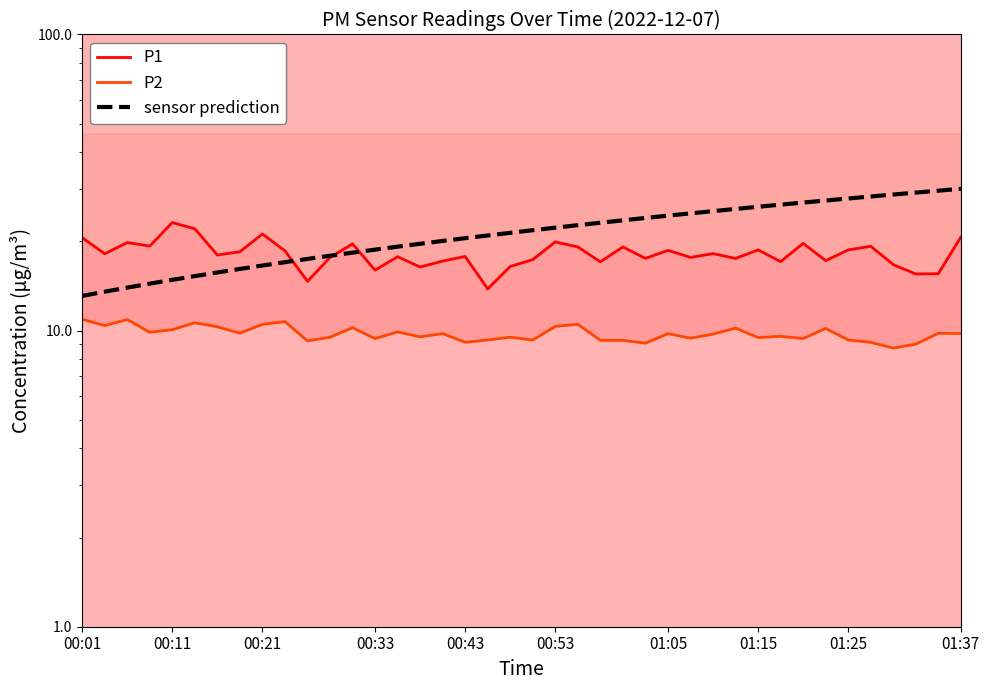

How many lines are shown in the chart?

3